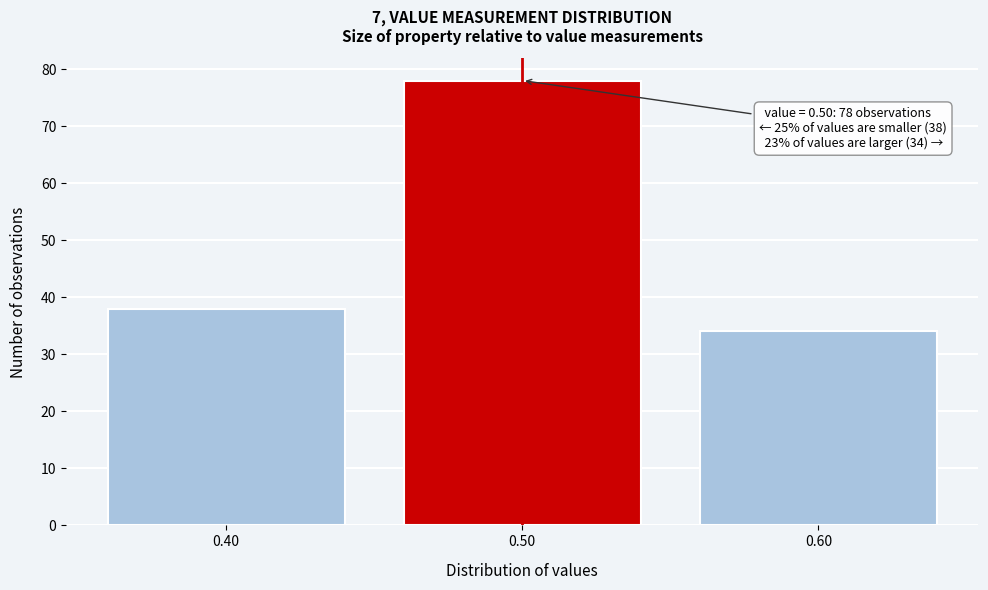

Which range on the x-axis has the tallest bar?

0.45 to 0.55